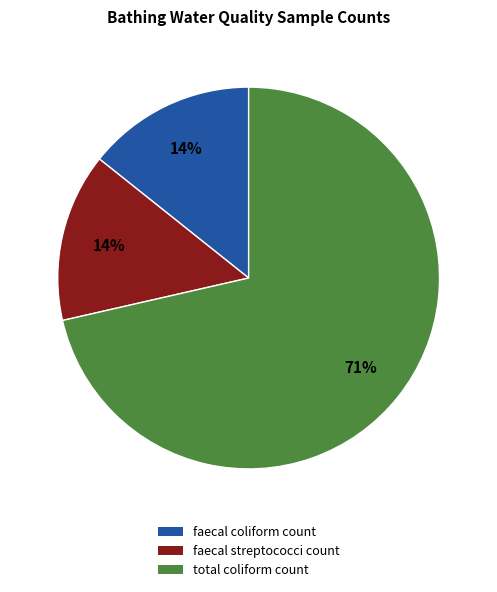

Is it true that faecal coliform count is 5% of the pie?

False